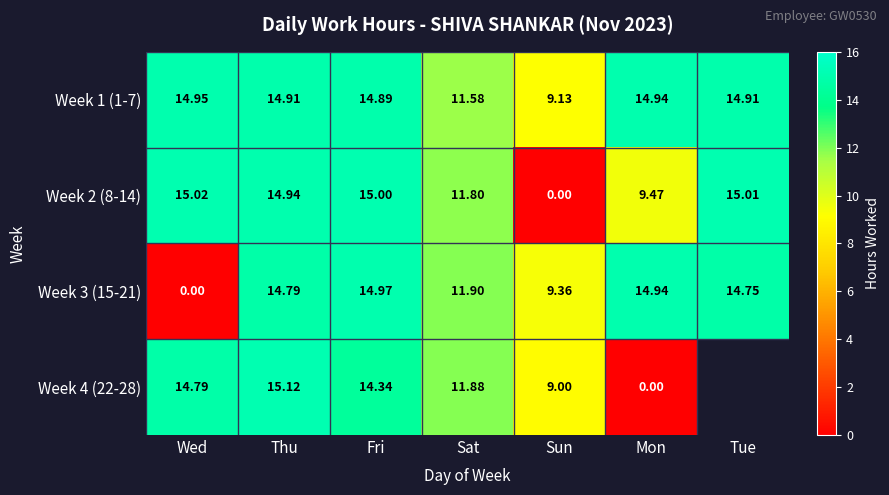

What is the difference between the second highest and second lowest values in the Week 2 (8-14) series?

5.5